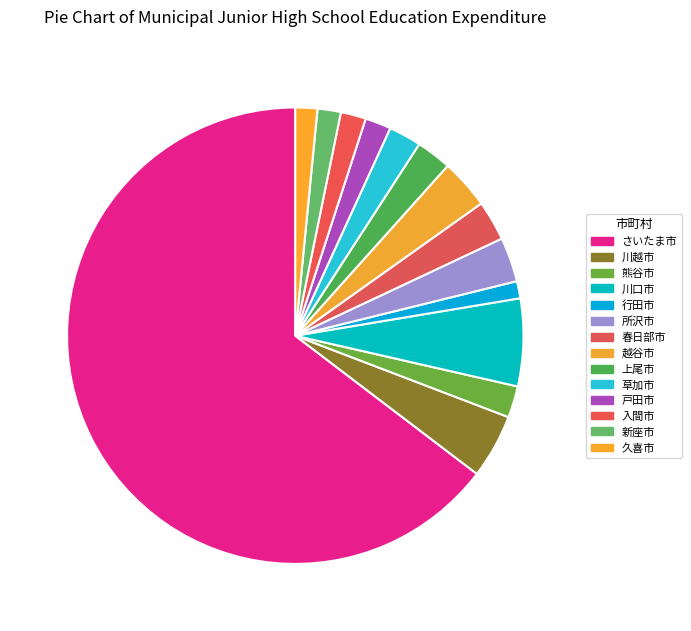

To the nearest percent, what is the average slice percentage?

7%